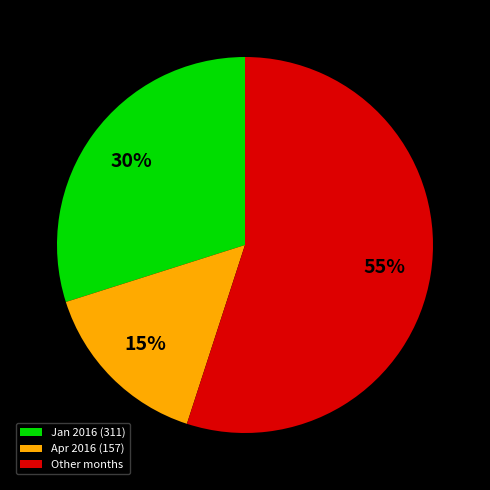

What is the ratio of the value at Apr 2016 (157) to the value at Jan 2016 (311)?

0.5